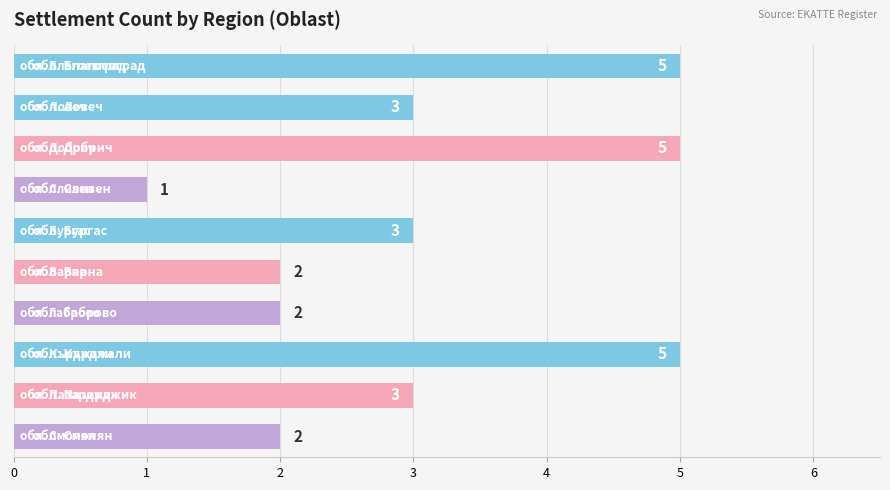

Count the values in the range 2 to 5.

9